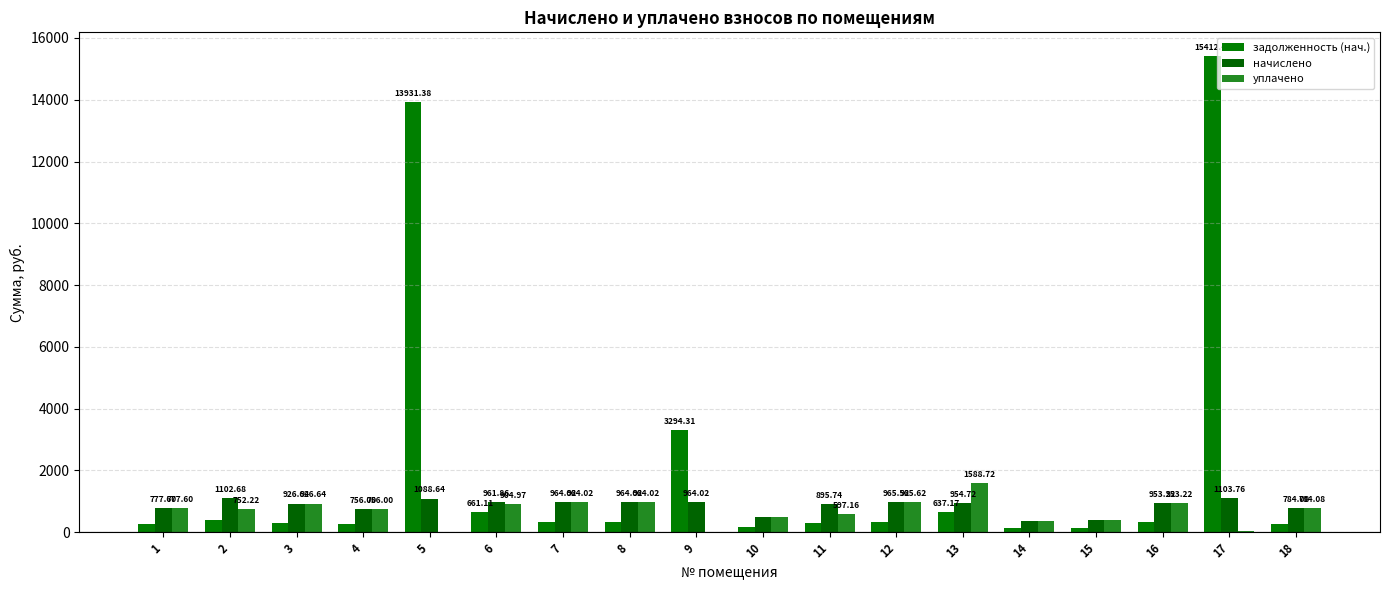

Which label corresponds to the largest value in the chart?

17